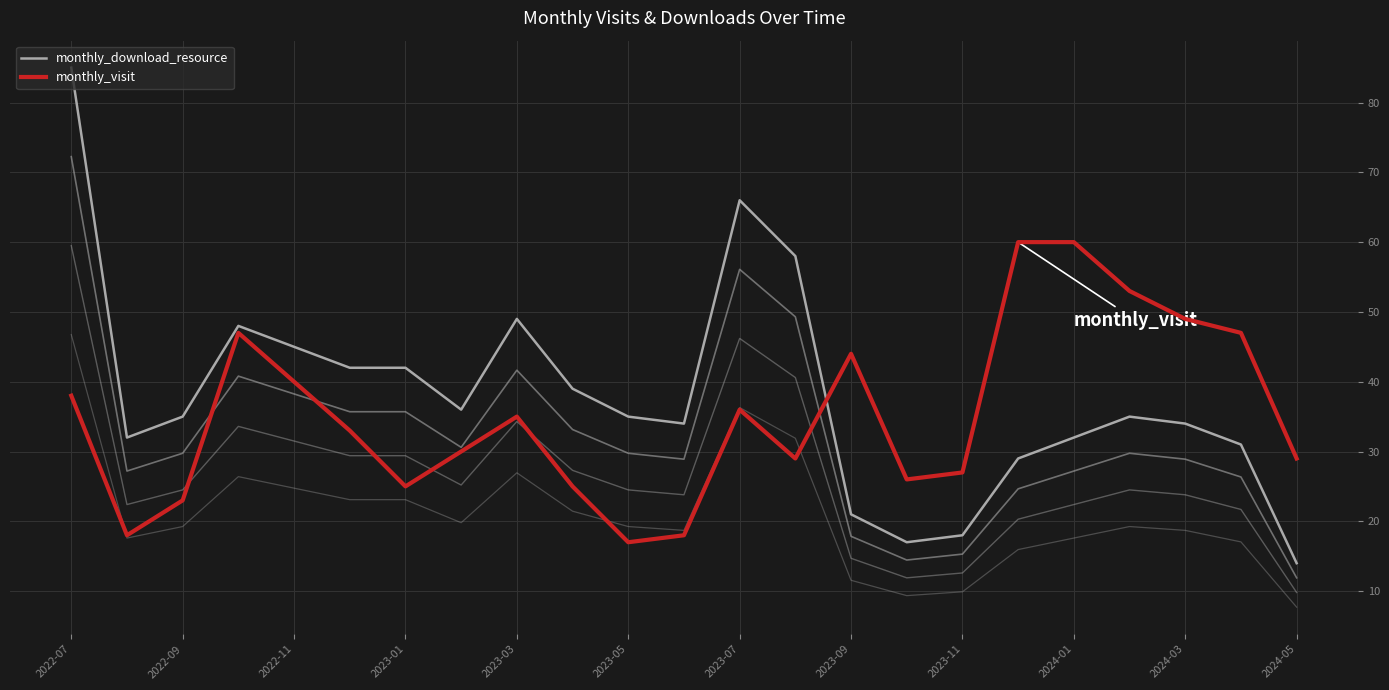

Does the chart display data point markers on the line(s)?

No